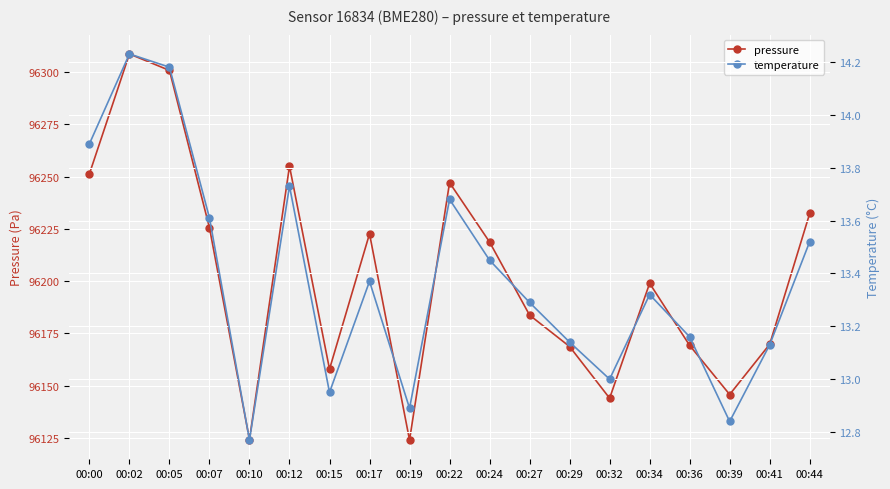

What is the maximum value shown in the chart?

96308.6